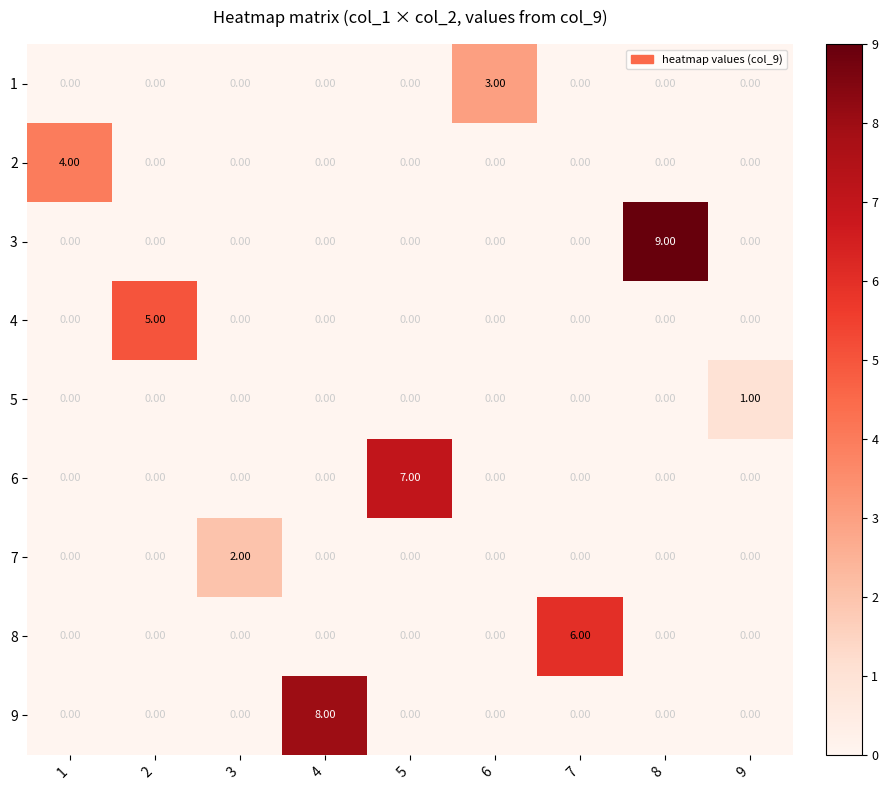

Which series changed the most between 5 and 6?

6